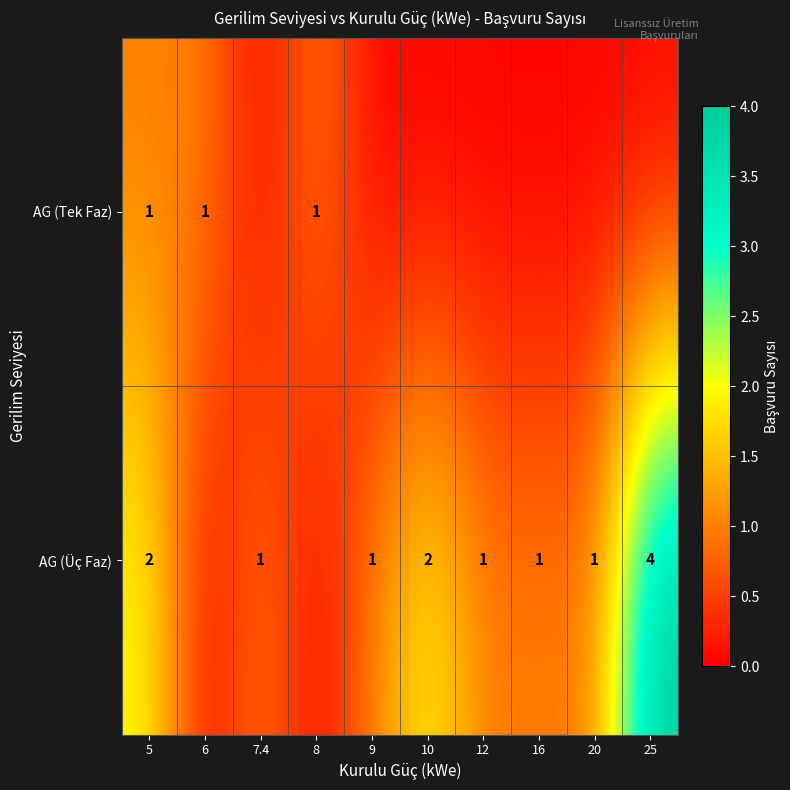

What is the sum of the AG (Üç Faz) values at 9 and 5?

3